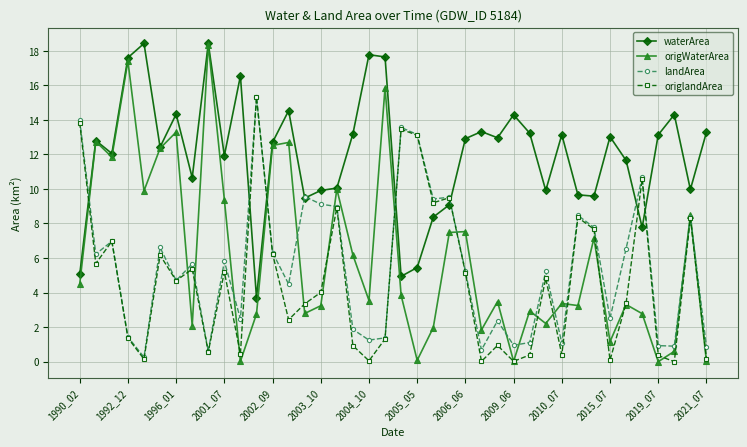

How many lines are shown in the chart?

4